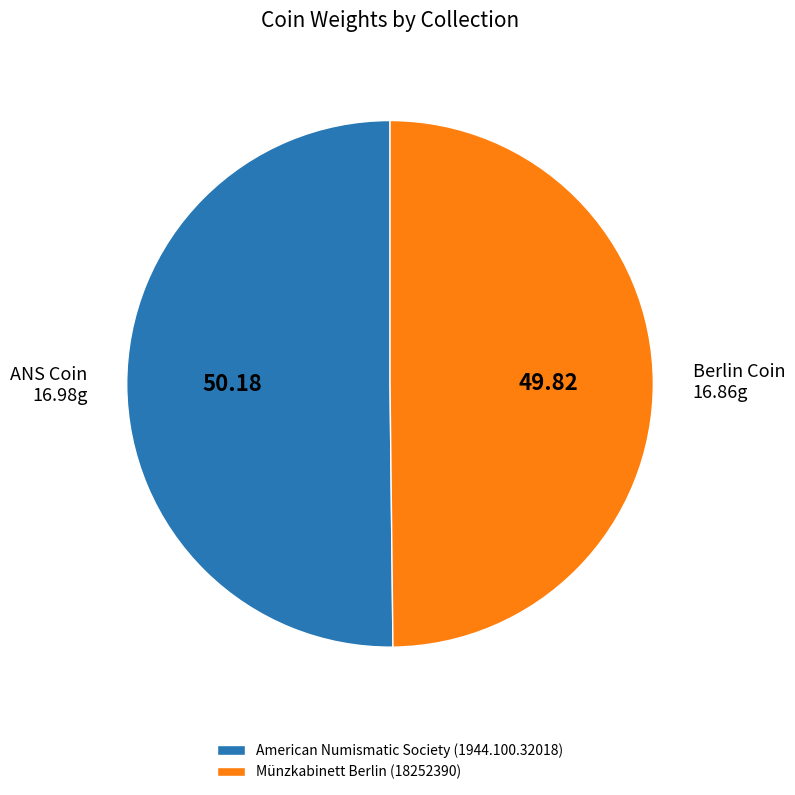

Is it true that Münzkabinett Berlin (18252390) is 63% of the pie?

False